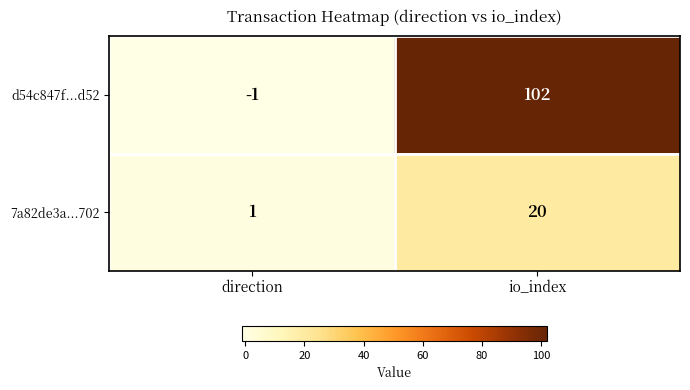

What is the sum of all 7a82de3a...702 values?

21